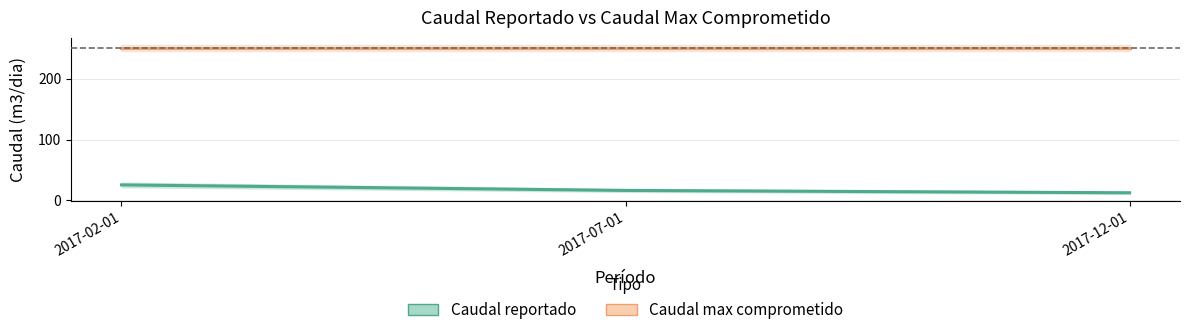

At 2017-07-01, list the series in order from largest to smallest.

Caudal max comprometido, Caudal reportado